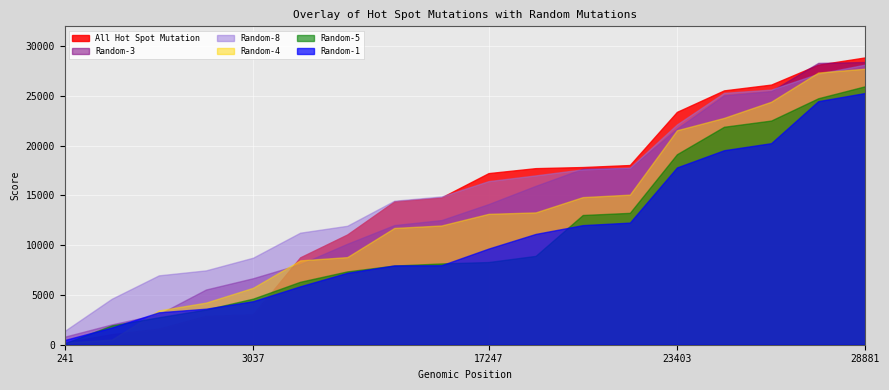

Where is Random-4 nearest to the value 13976?

17747